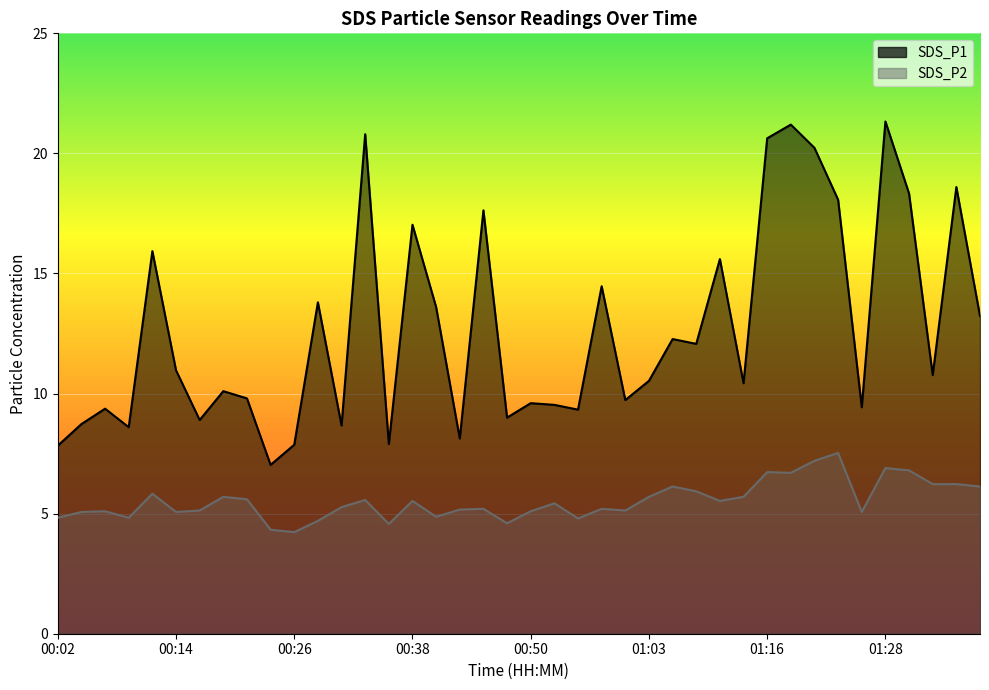

At which category does the chart reach its peak across all series?

01:28